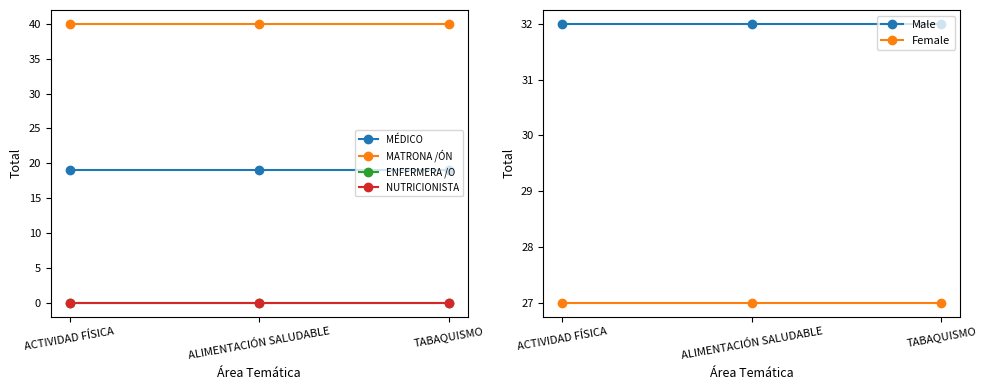

List the series in order of their peak value, highest first.

MATRONA /ÓN, Male, Female, MÉDICO, ENFERMERA /O, NUTRICIONISTA